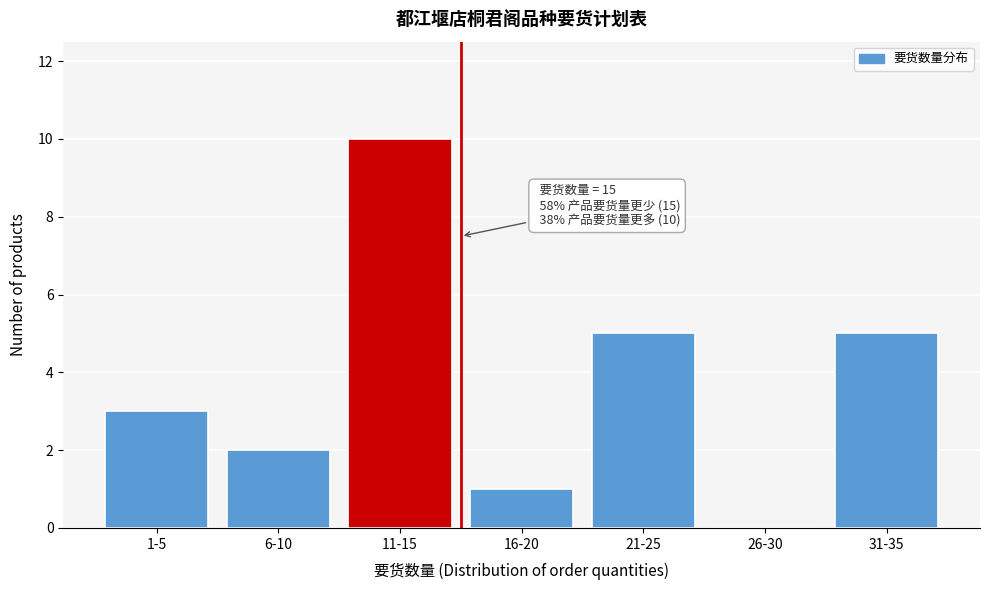

Reading right to left, extract all data points from this chart.

31-35=5	26-30=0	21-25=5	16-20=1	11-15=10	6-10=2	1-5=3